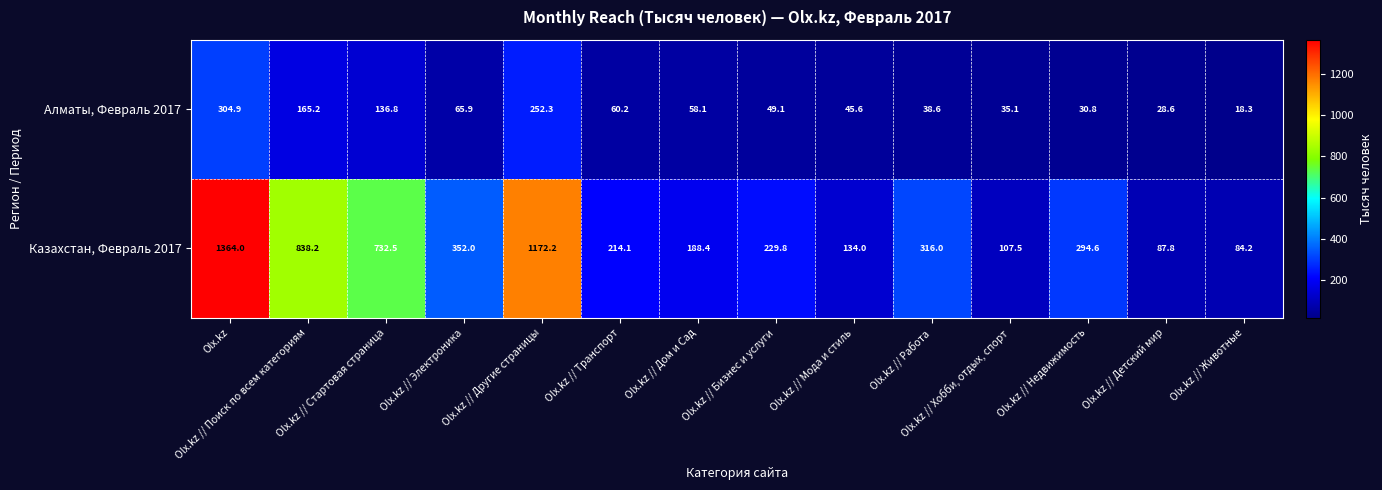

What is the maximum value for Алматы, Февраль 2017?

304.9